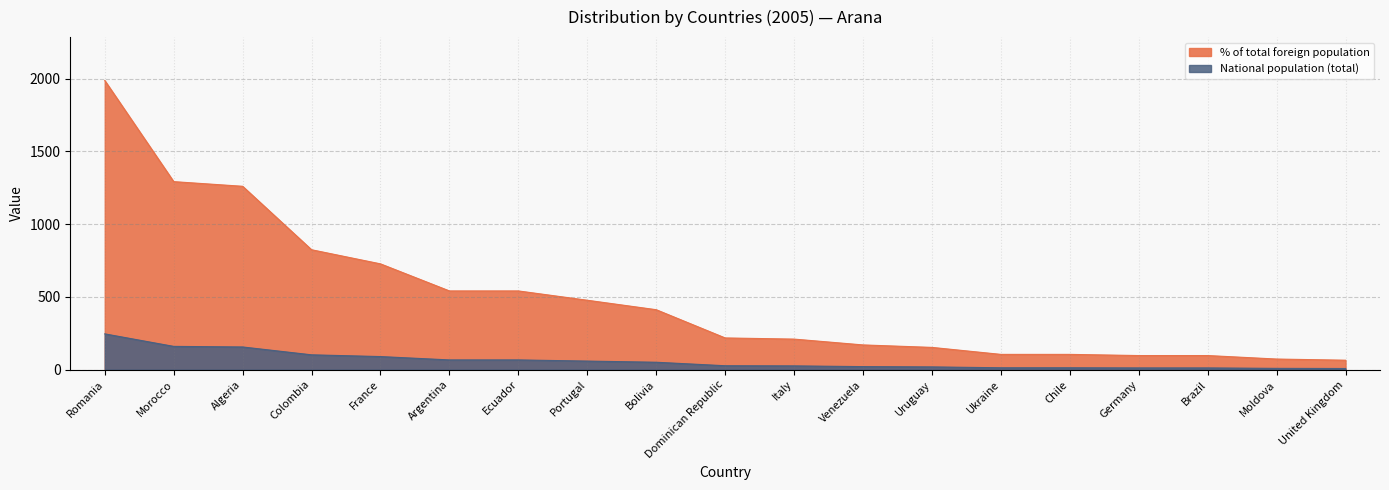

What is the total value across all series at Brazil?

109